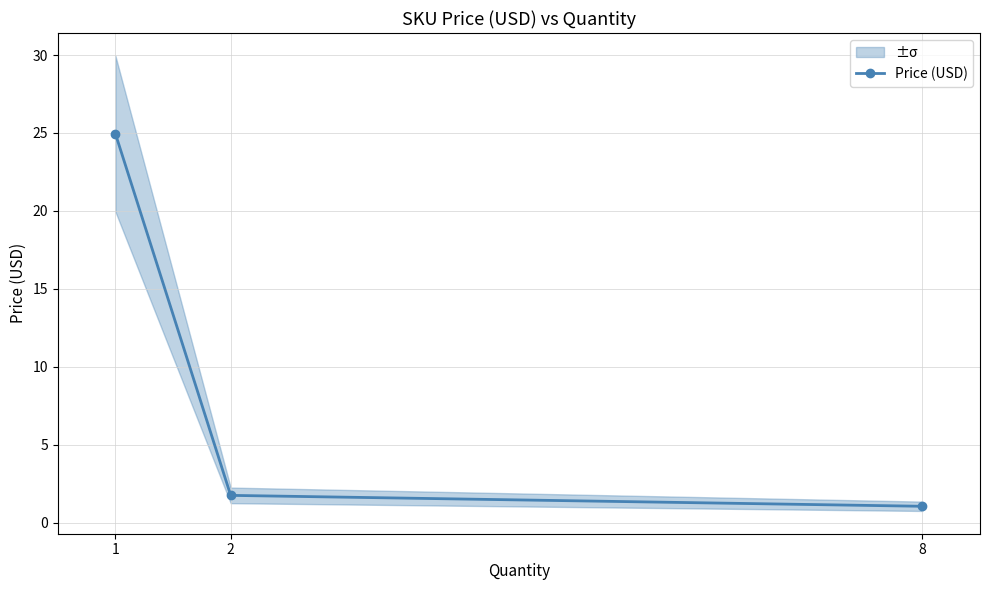

Which category has the highest value across all series?

1